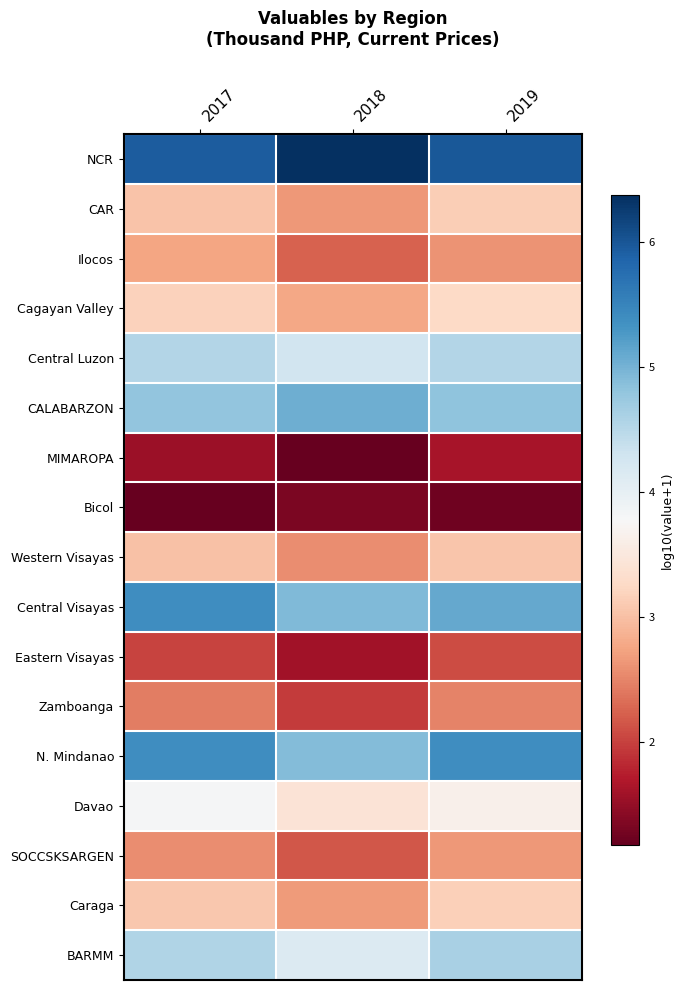

How many series are shown in this chart?

17